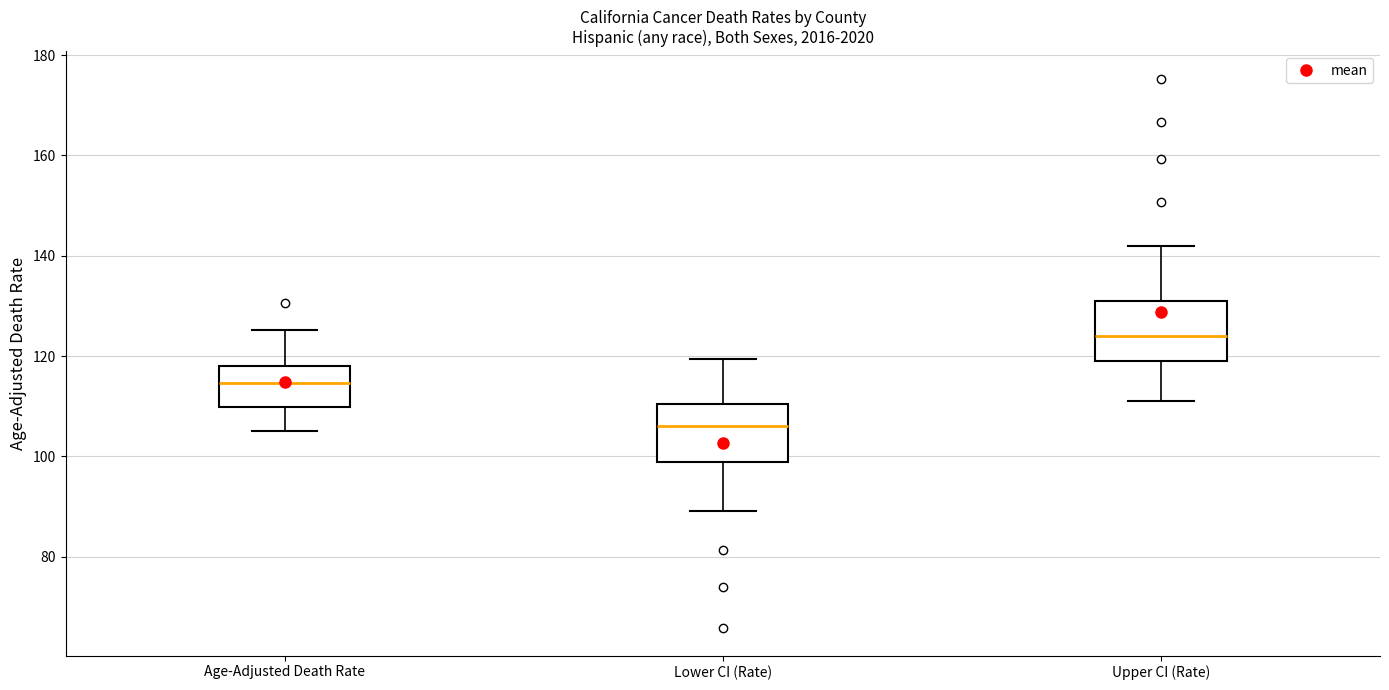

Where is the lower edge of the box for Lower CI (Rate) on the y-axis? The values are not printed on the chart, so give them approximately, as read against the axis.

98